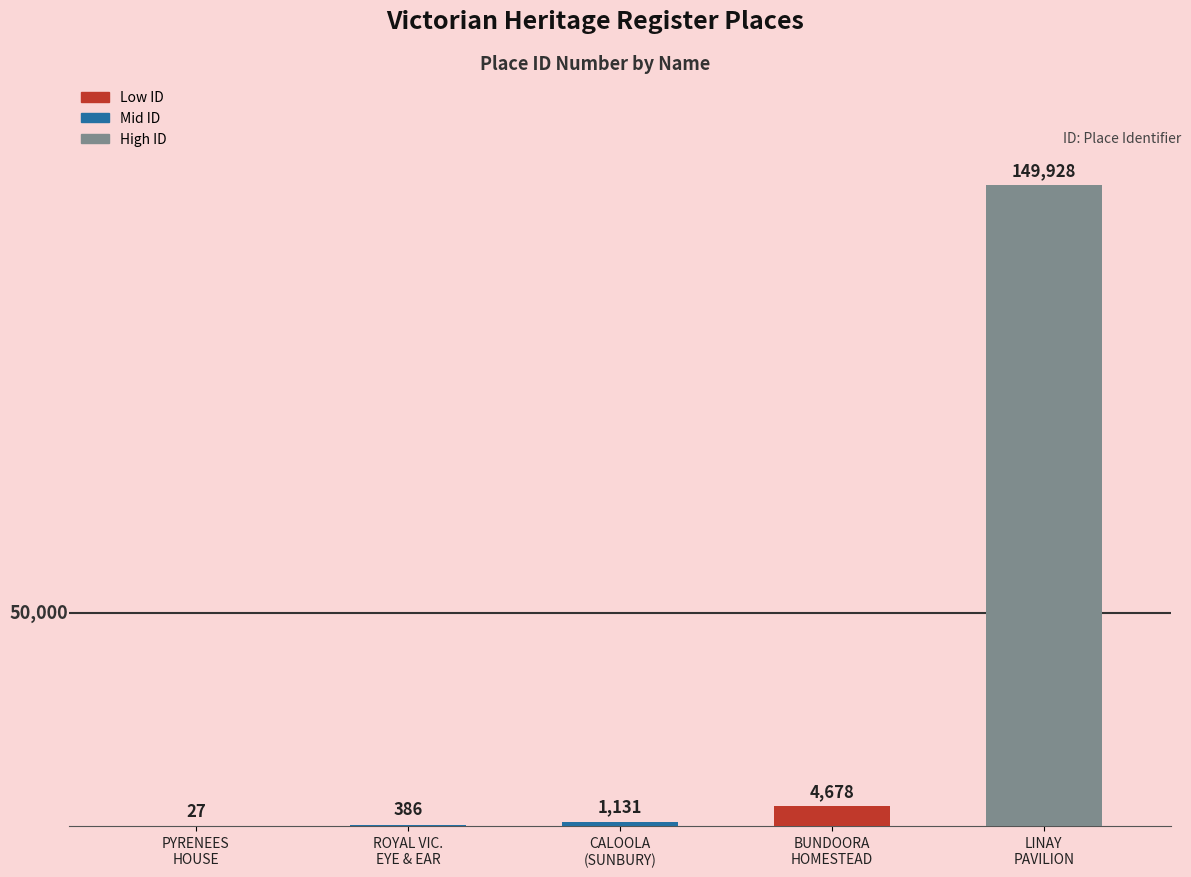

Reading left to right, what are all the values shown in this chart?

27	386	1131	4678	149928